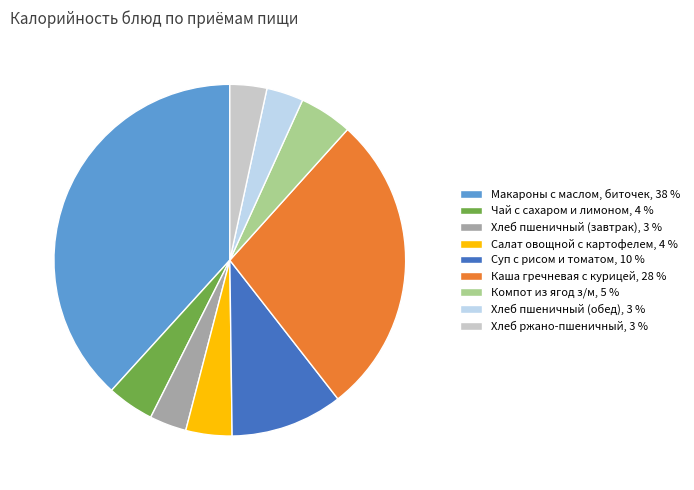

Do Суп с рисом и томатом, 10 % and Компот из ягод з/м, 5 % together represent more than half of the pie?

No